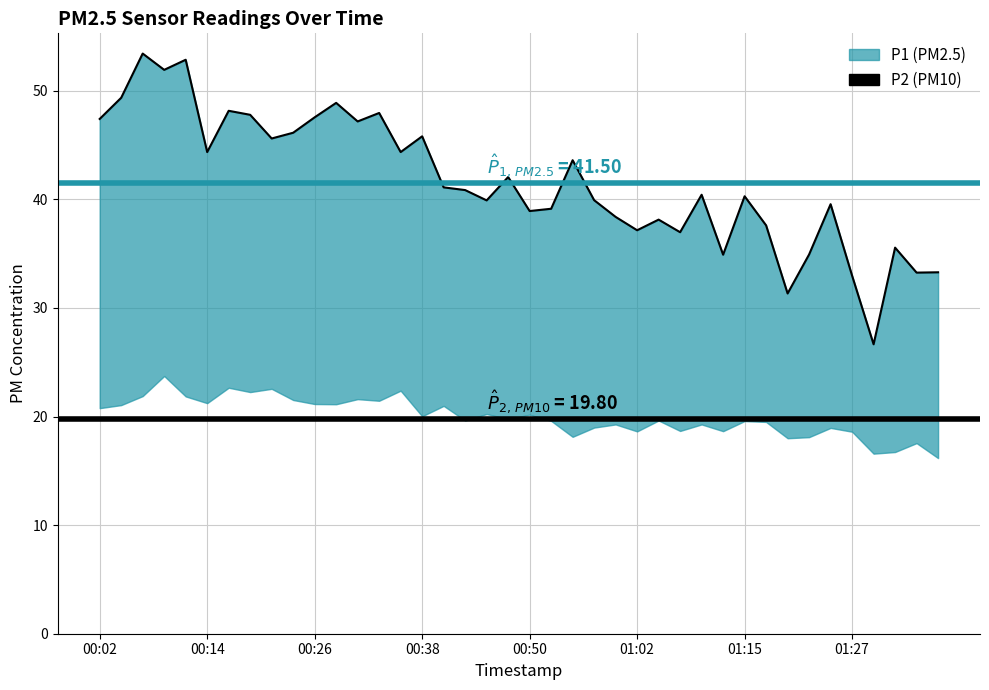

True or false: the data shows 25.7 at 01:00.

False